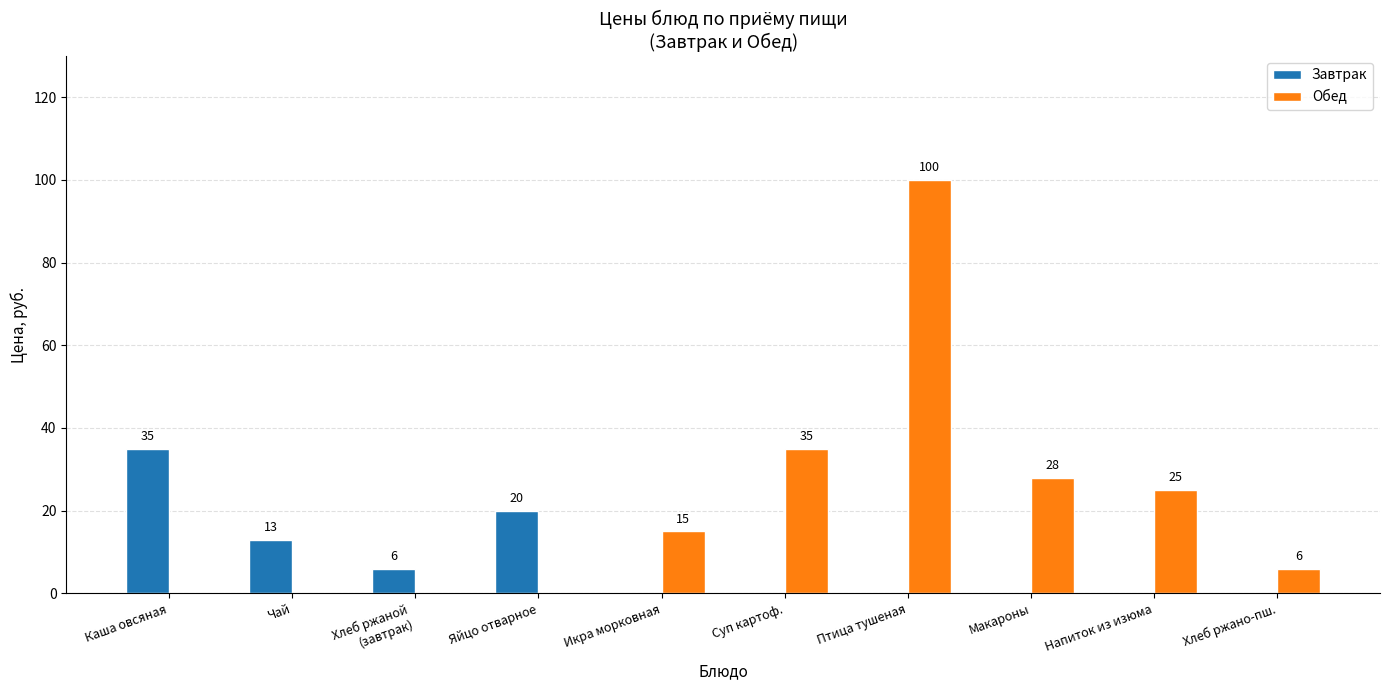

Where is Завтрак nearest to the value 17?

Яйцо отварное